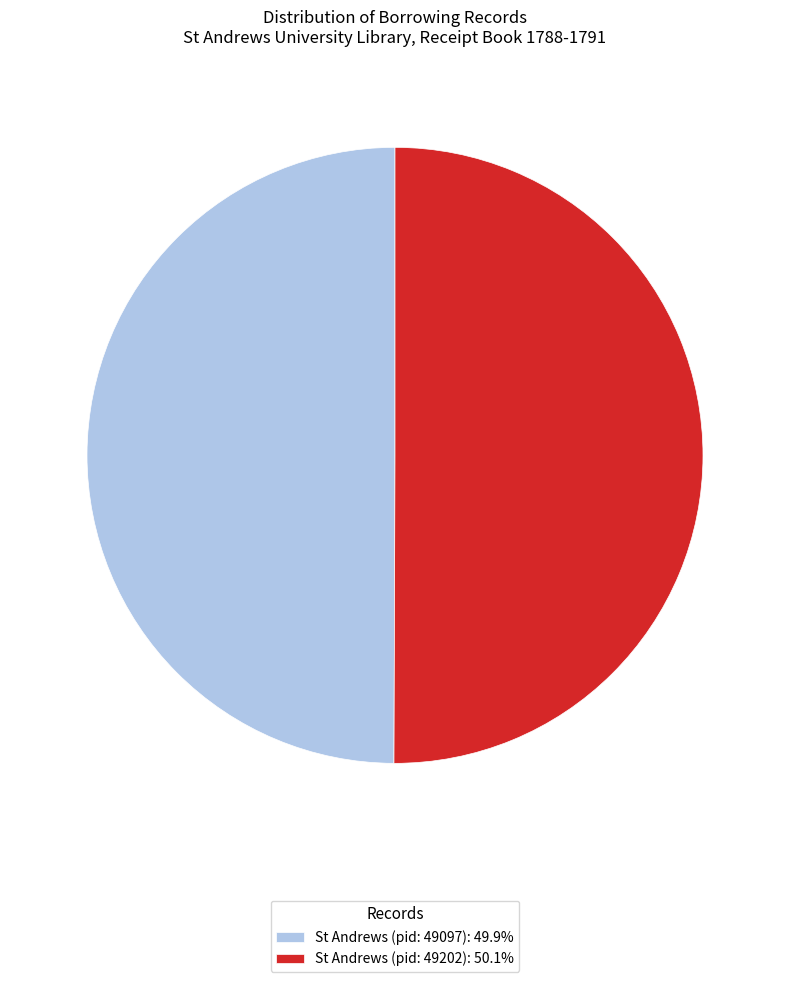

How many slices are in this pie chart?

2